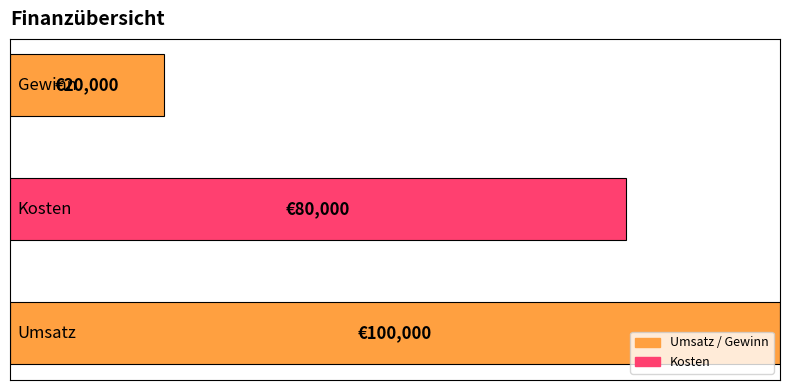

Where does the data first go above 80000?

Umsatz